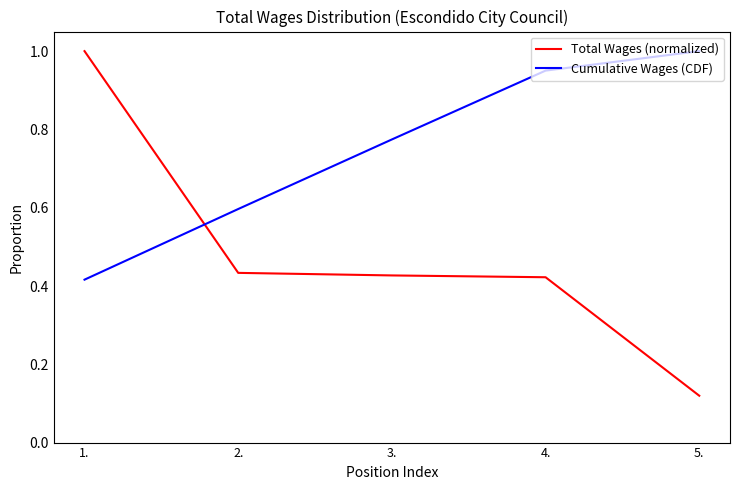

What is the average value of the Cumulative Wages (CDF) series?

0.7